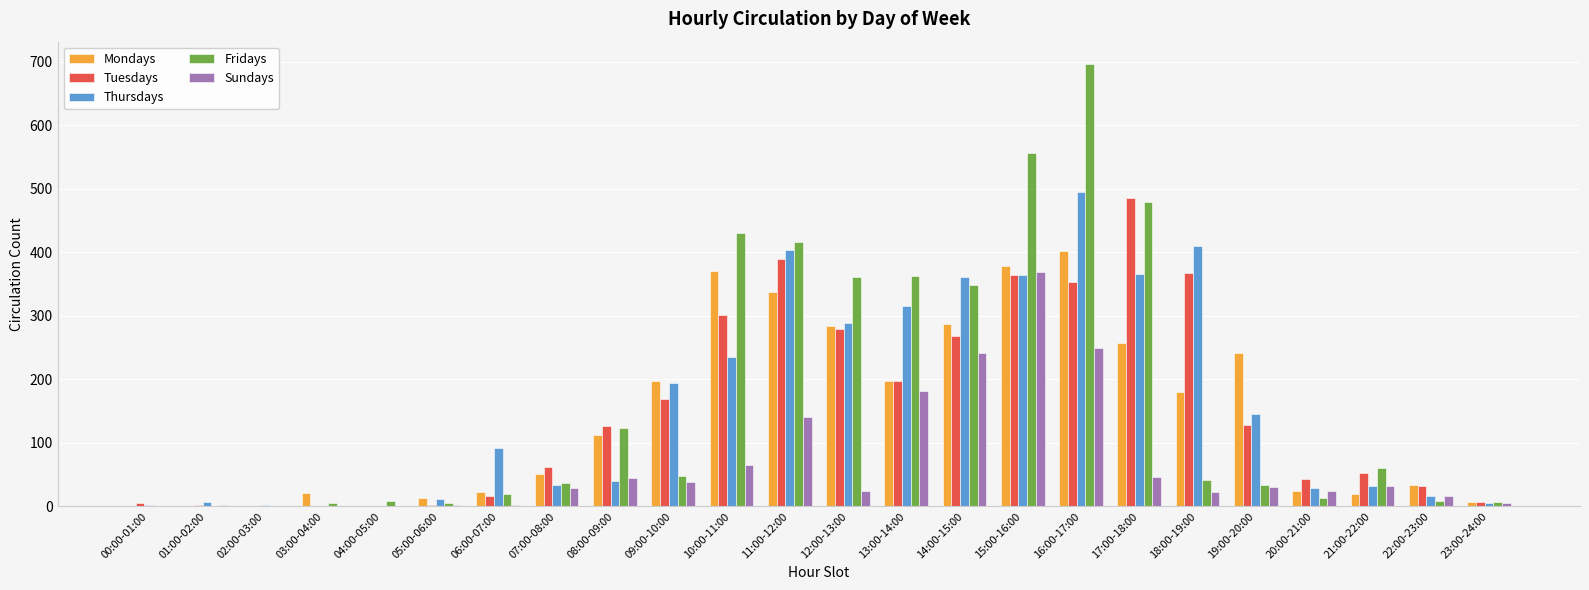

How many data points does each series have?

24